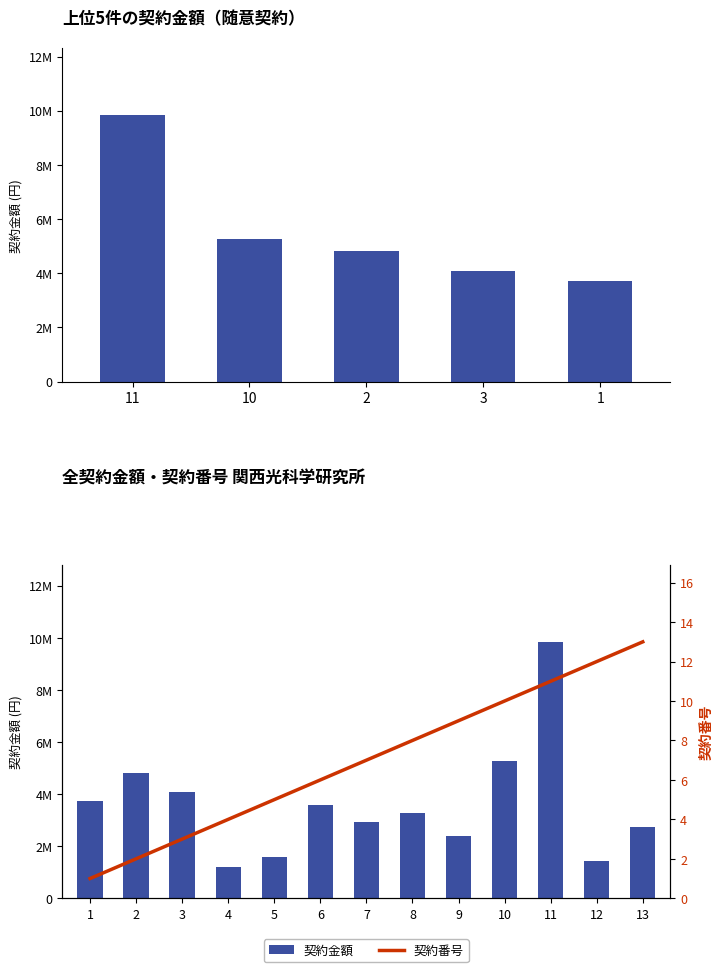

What are all the series names shown in the legend?

契約金額, 契約番号